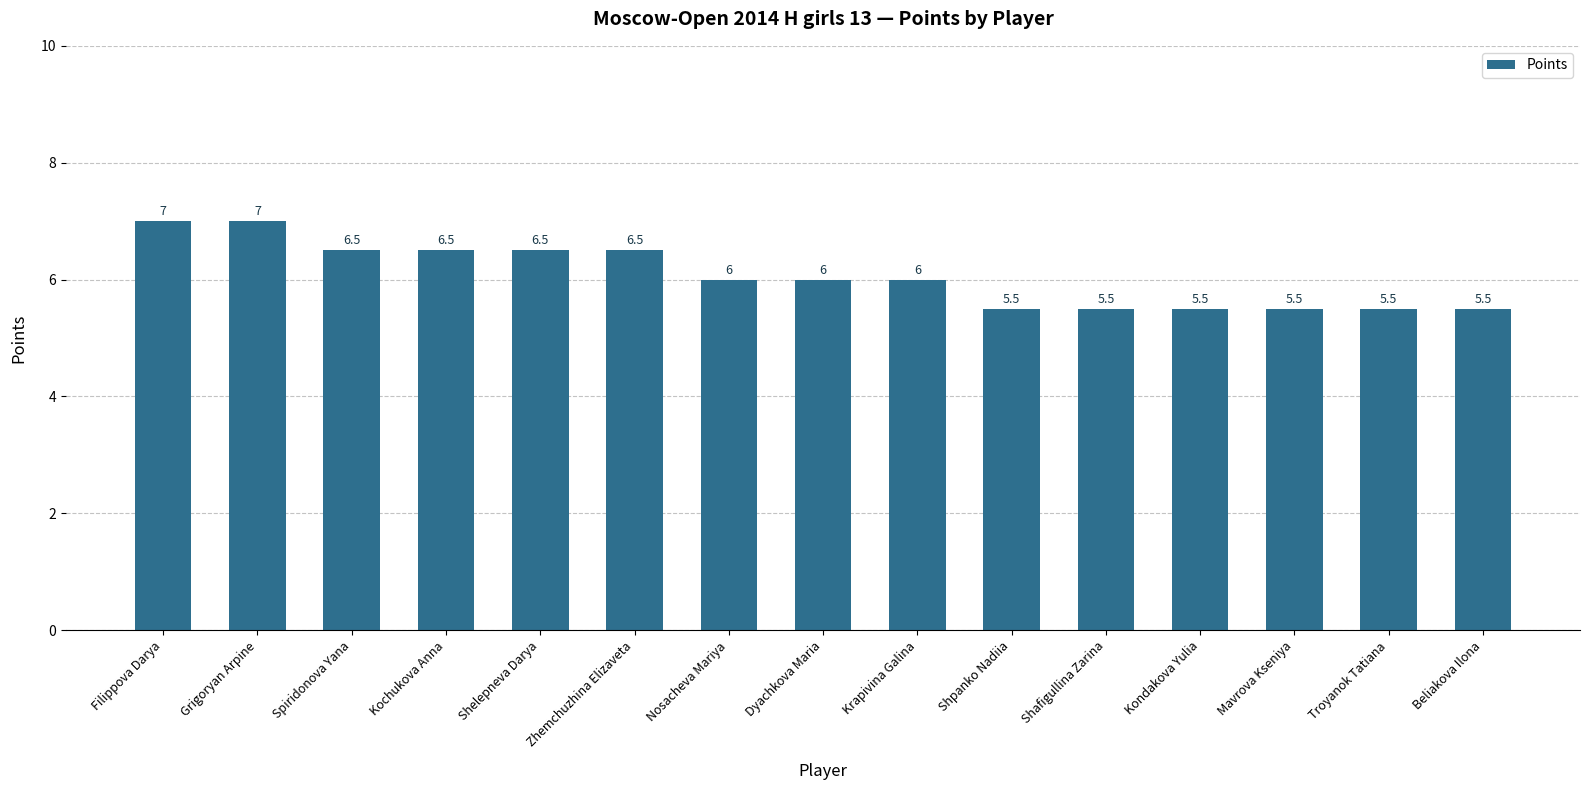

Count the values in the range 5 to 6.

9